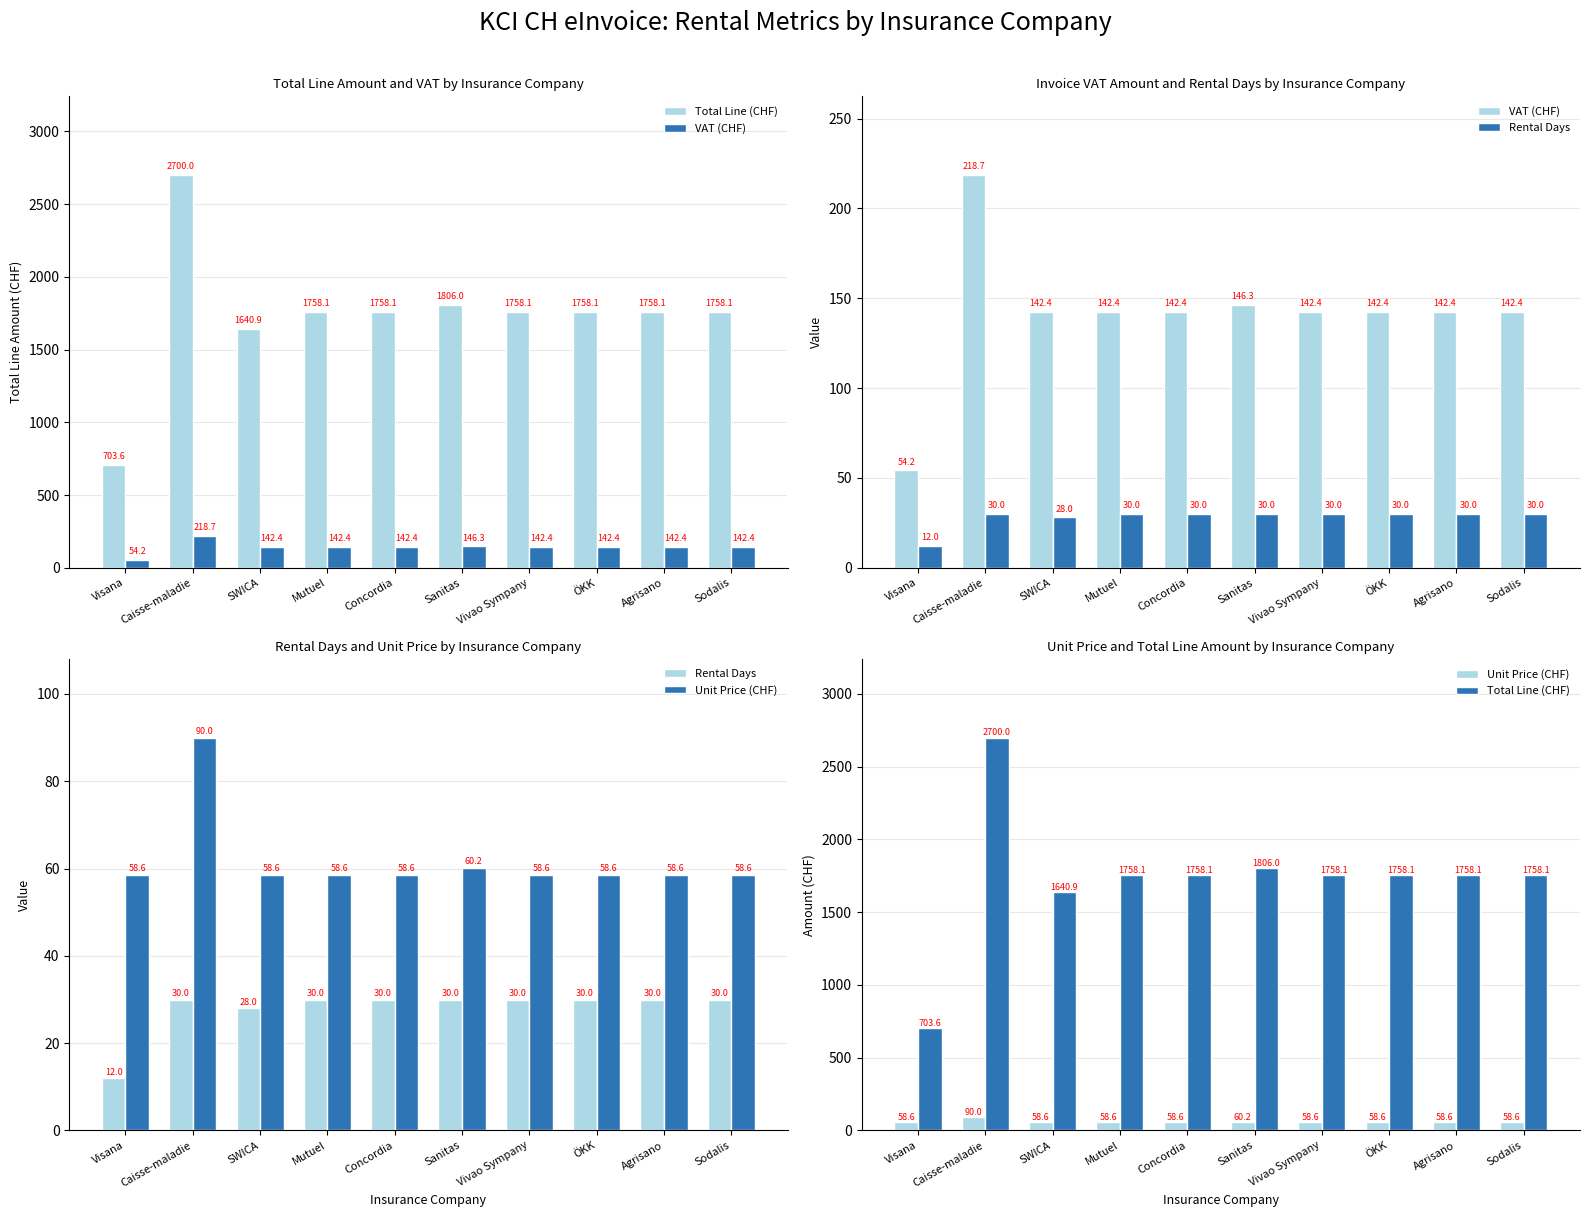

What is the difference between the second highest and second lowest values in the Total Line (CHF) series?

165.1